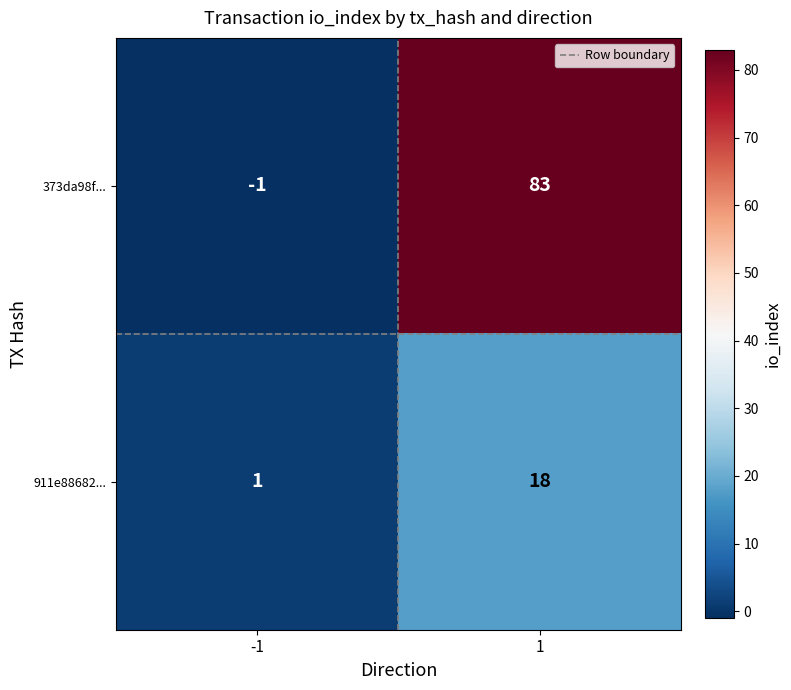

At -1, list the series in order from largest to smallest.

911e88682..., 373da98f...